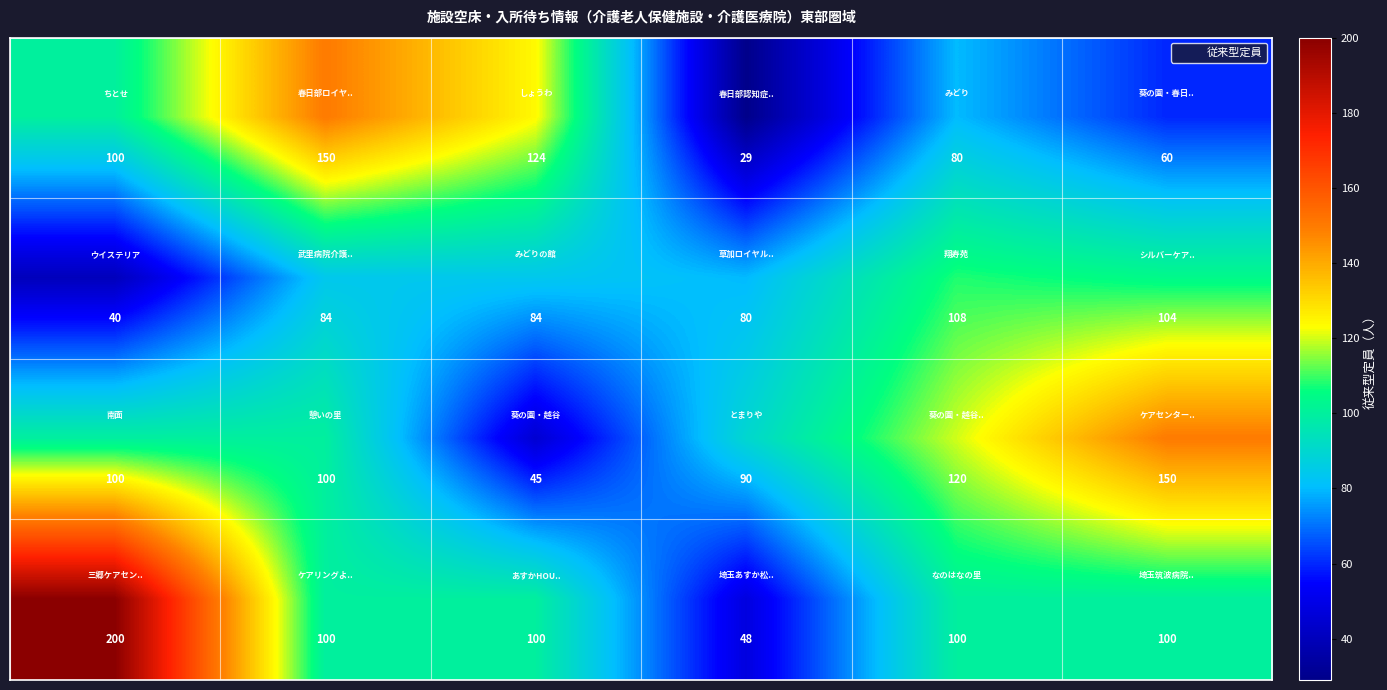

At how many categories does at least one series exceed 107?

5